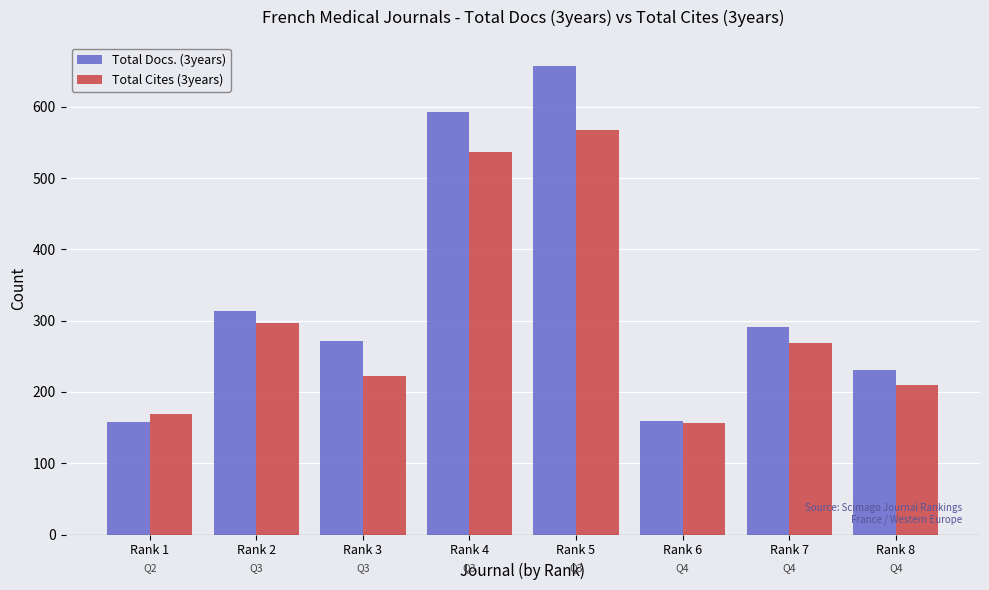

How many categories are shown in the chart?

8